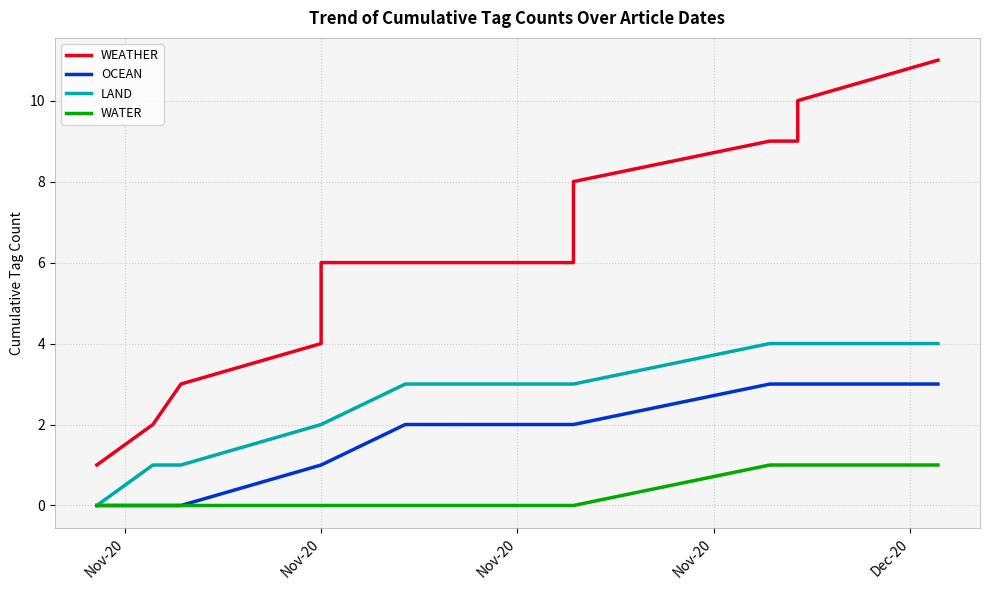

Is the value of OCEAN at 10 greater than the value of WATER at 13?

Yes